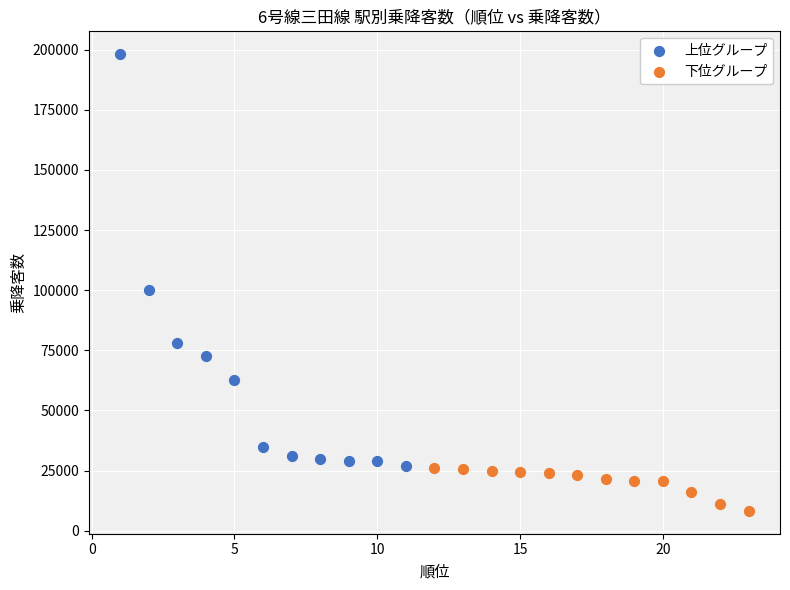

Which series contains the highest Y value?

上位グループ